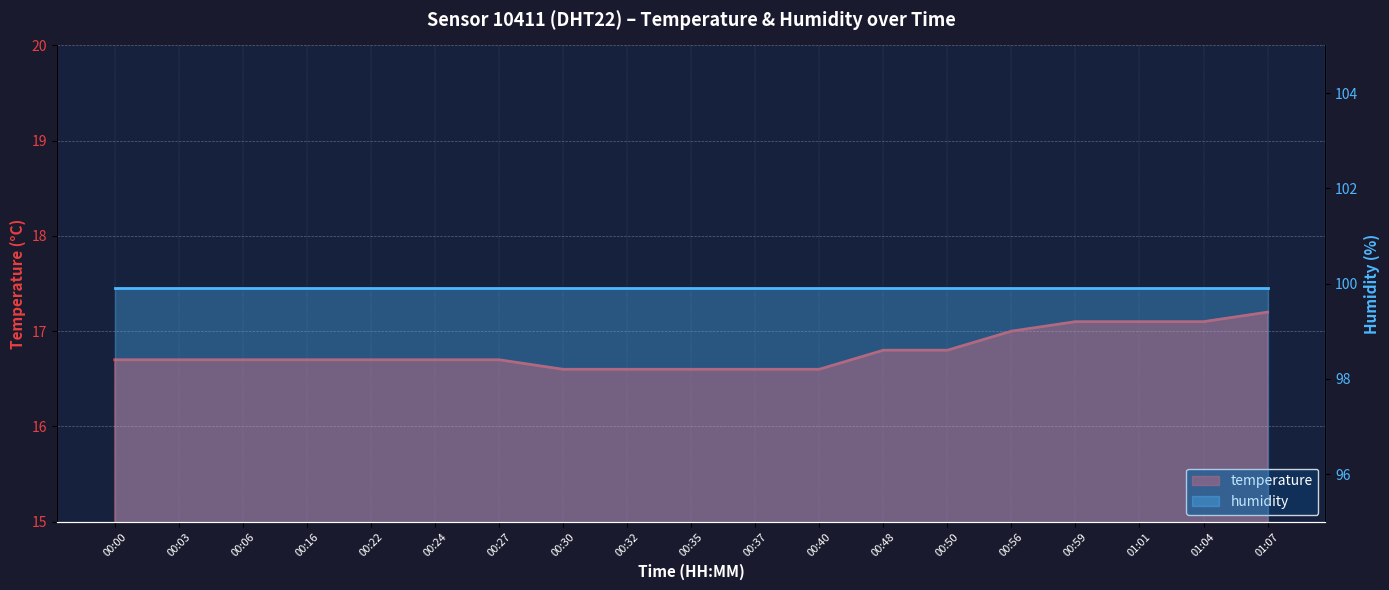

Which category has the highest value across all series?

01:07